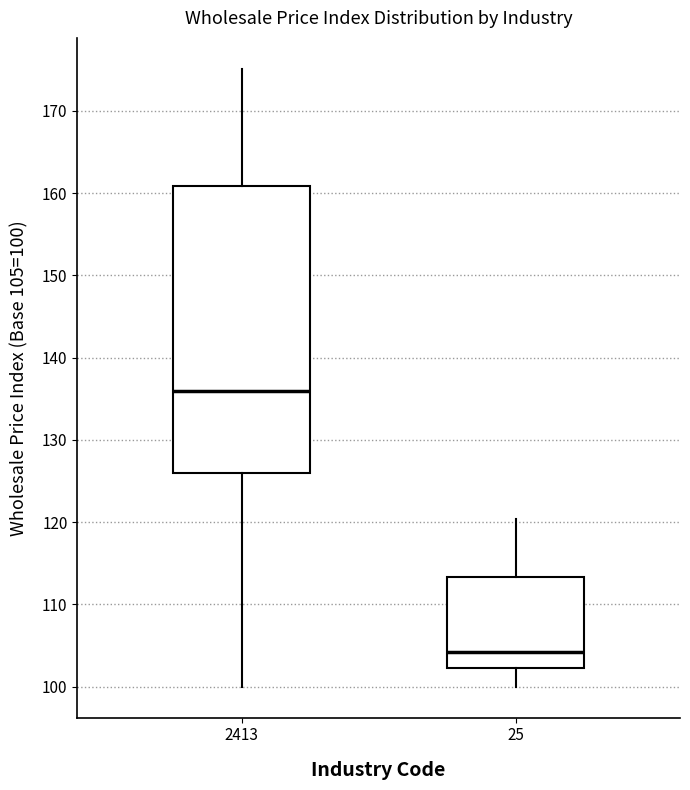

Which box's median line is the lowest?

25